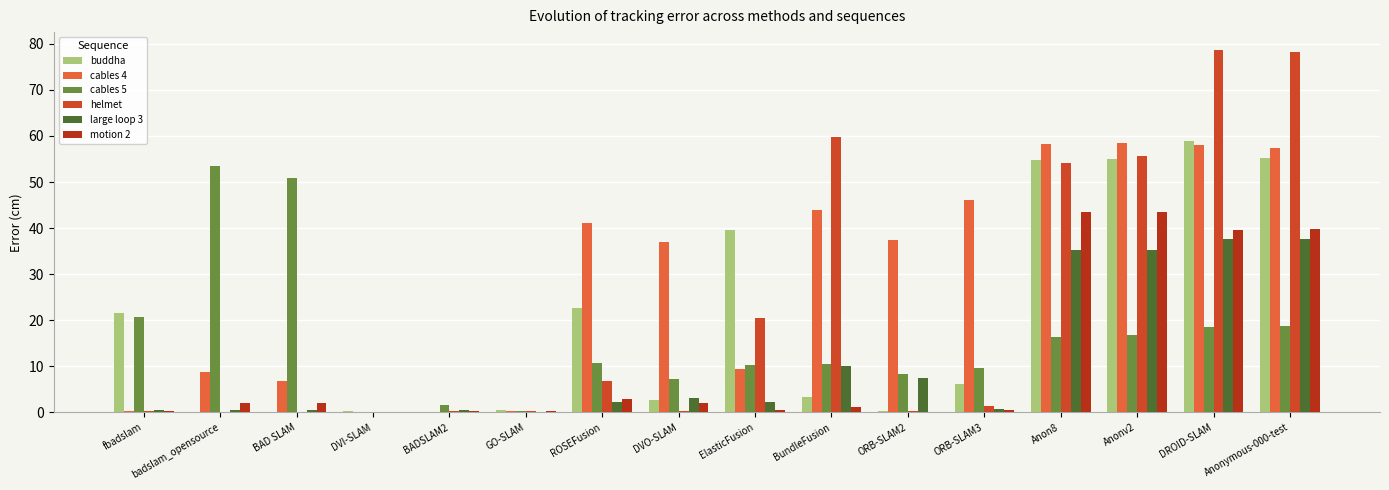

How many data points does each series have?

16